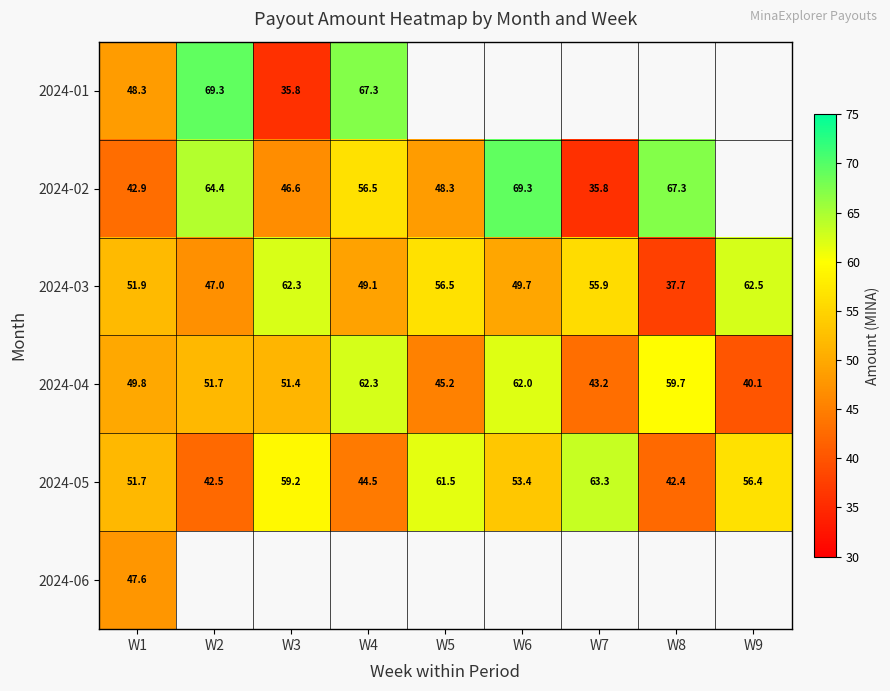

Is the value of 2024-05 at W3 greater than the value of 2024-02 at W5?

Yes